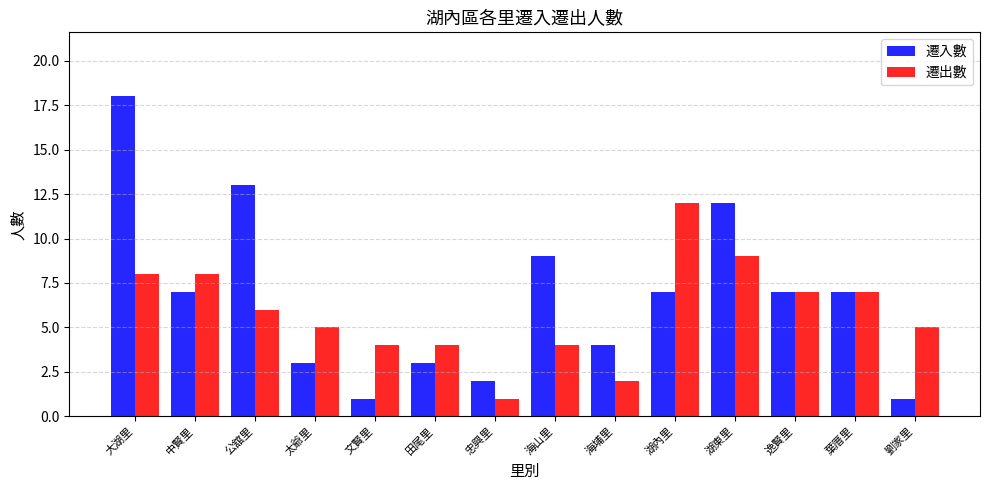

Rank the series by their maximum value, from highest to lowest.

遷入數, 遷出數